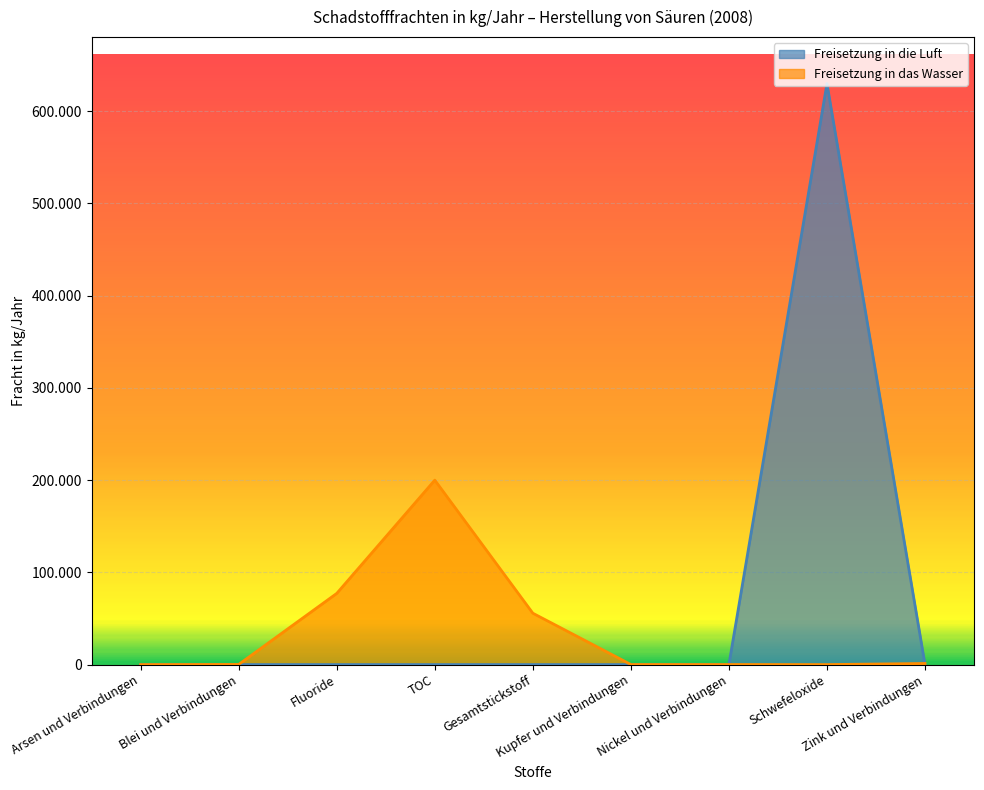

What is the value of the Freisetzung in das Wasser point at the 5th from the left?

55700